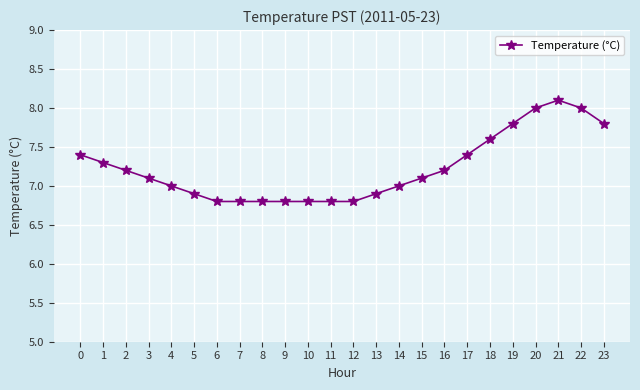

What is the change in value from 5 to 17?

+0.5